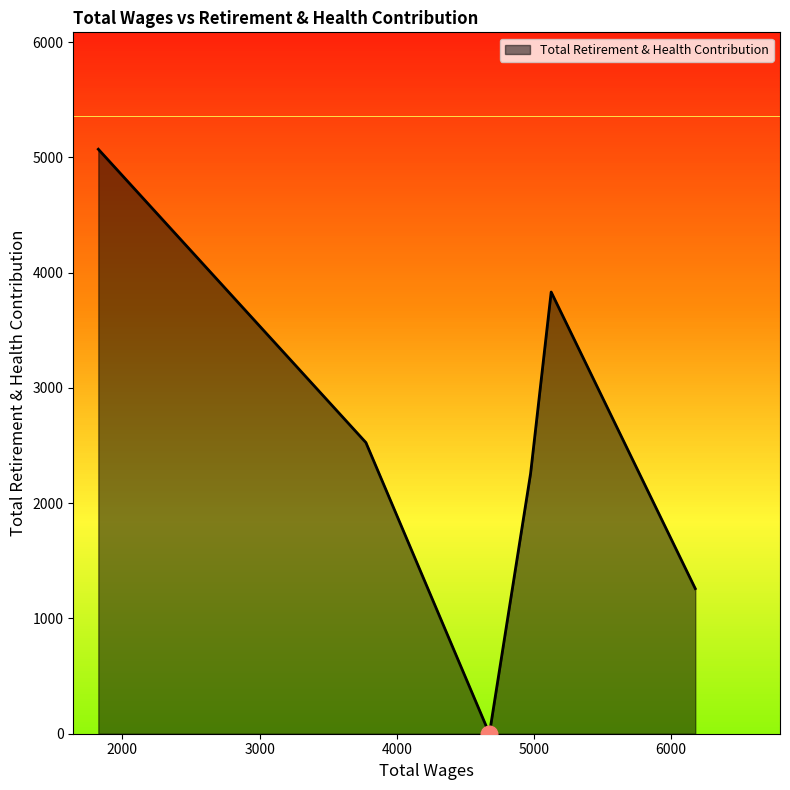

How many lines are shown in the chart?

1